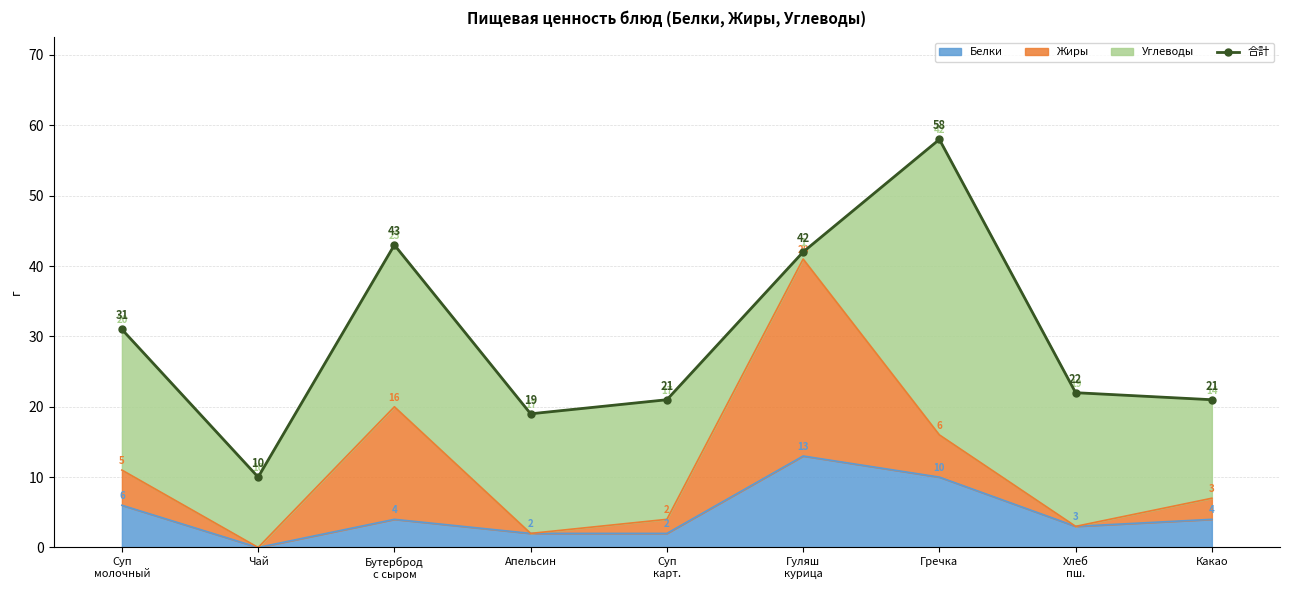

Which label corresponds to the largest value in the chart?

Гречка